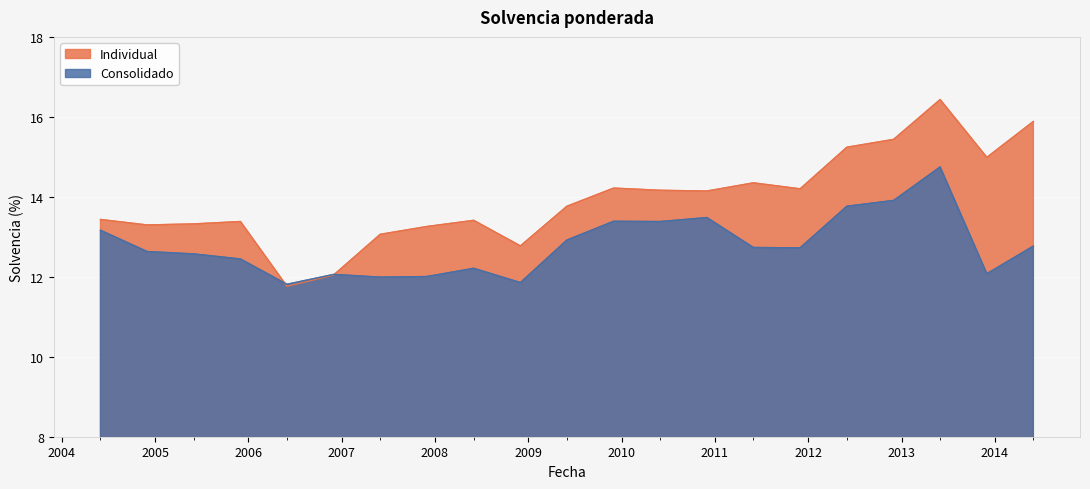

True or false: Individual has a value of 15.9 at 2014-06-01.

True